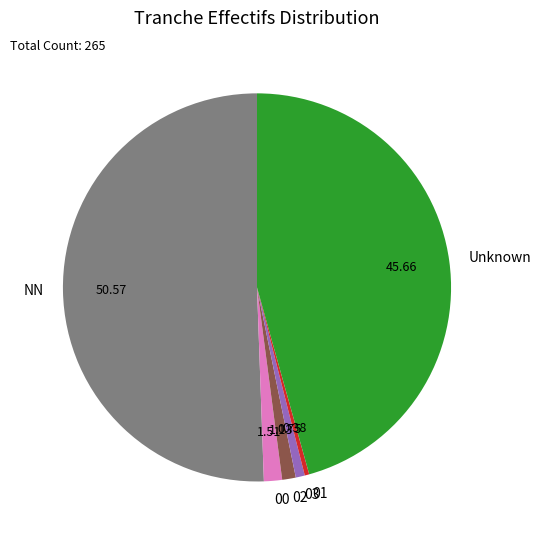

What is the largest slice in the pie chart?

NN